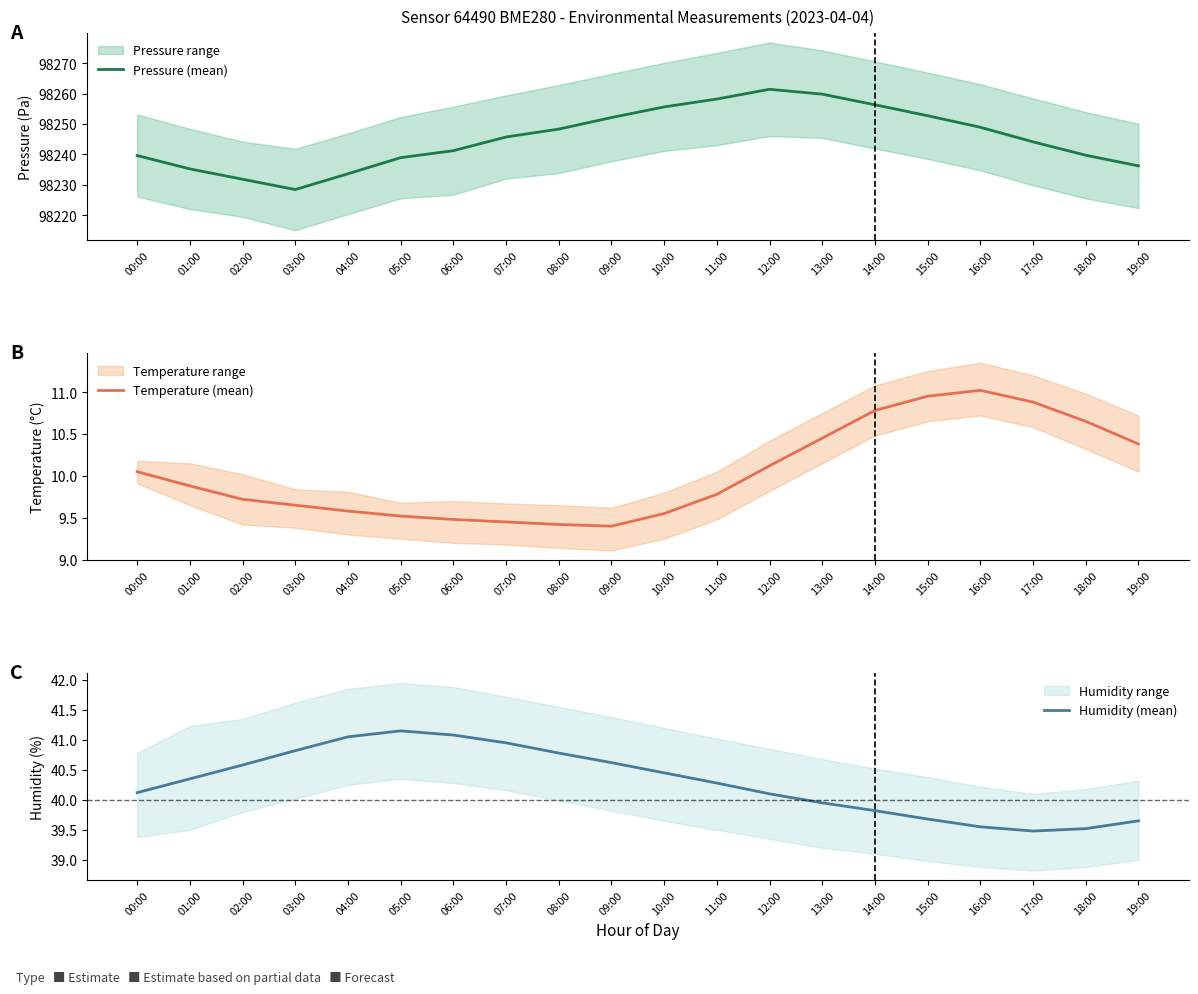

Which has a higher value, 05:00 or 17:00?

17:00